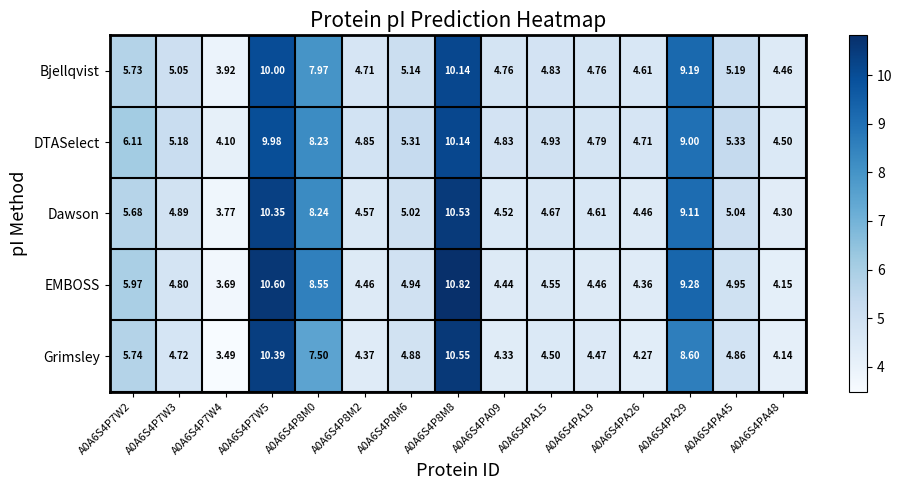

Which series has the largest total across all categories?

DTASelect